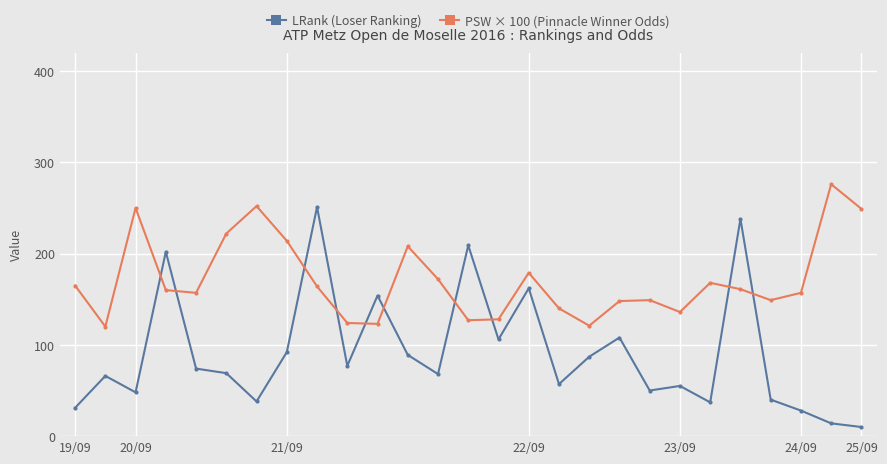

True or false: PSW × 100 (Pinnacle Winner Odds) and LRank (Loser Ranking) cross at least once.

True